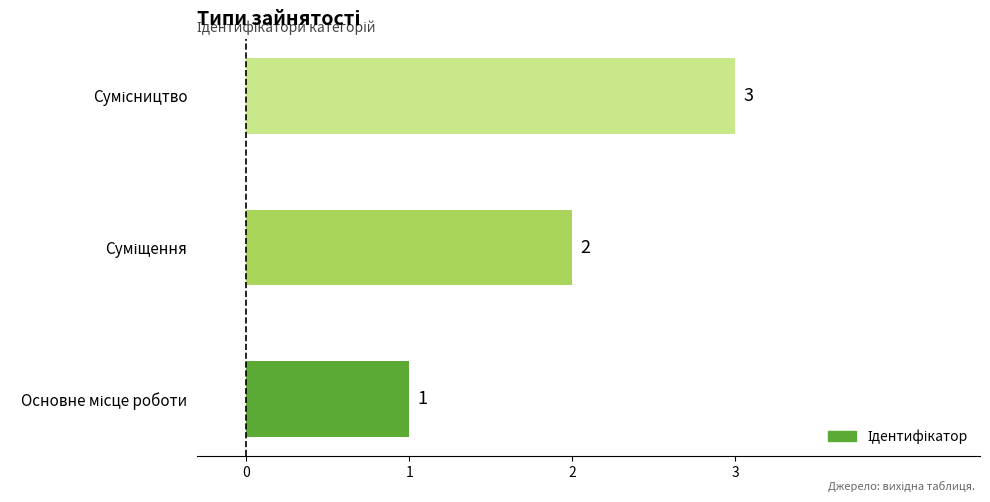

Count the values in the range 1 to 3.

3